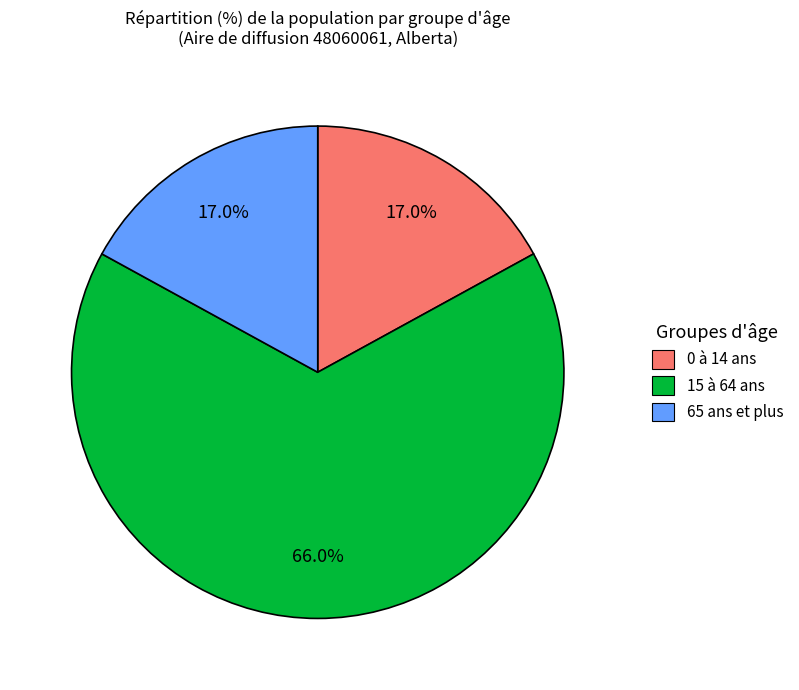

True or false: 0 à 14 ans accounts for 11% of the total.

False